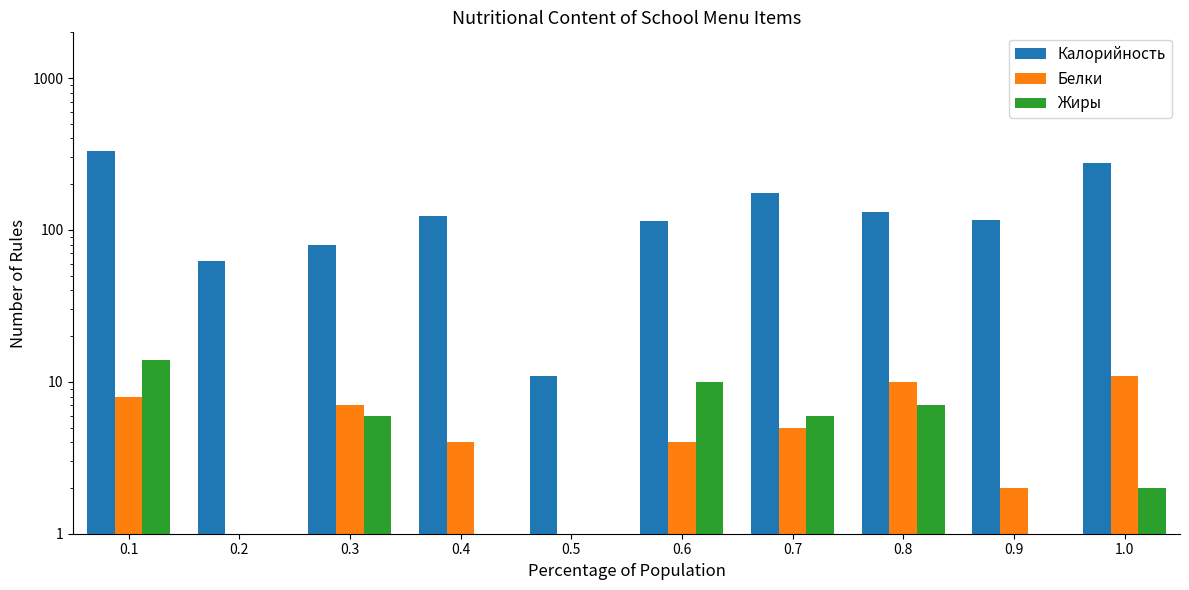

How many bars are there in each group?

3